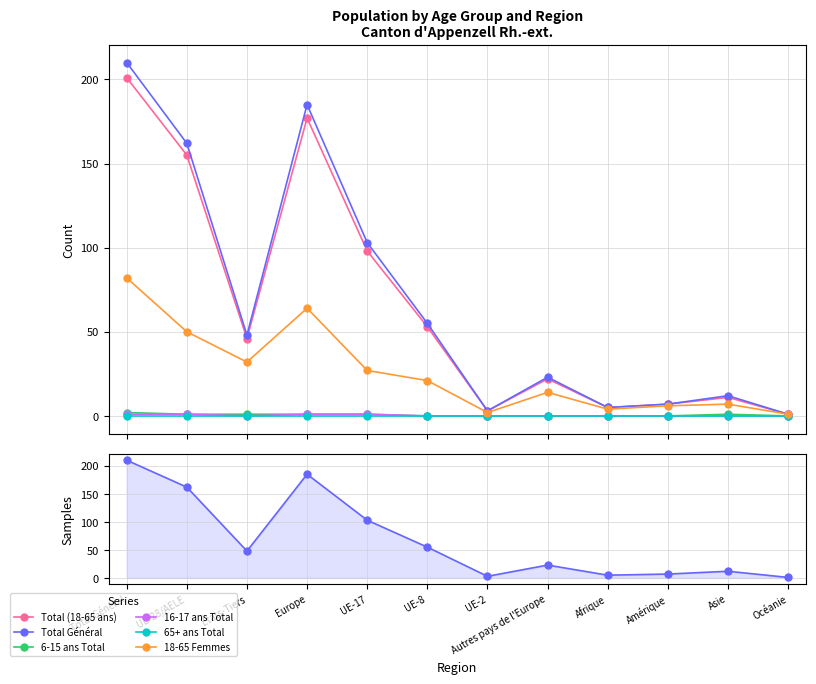

What is the highest value of the 18-65 Femmes series?

82